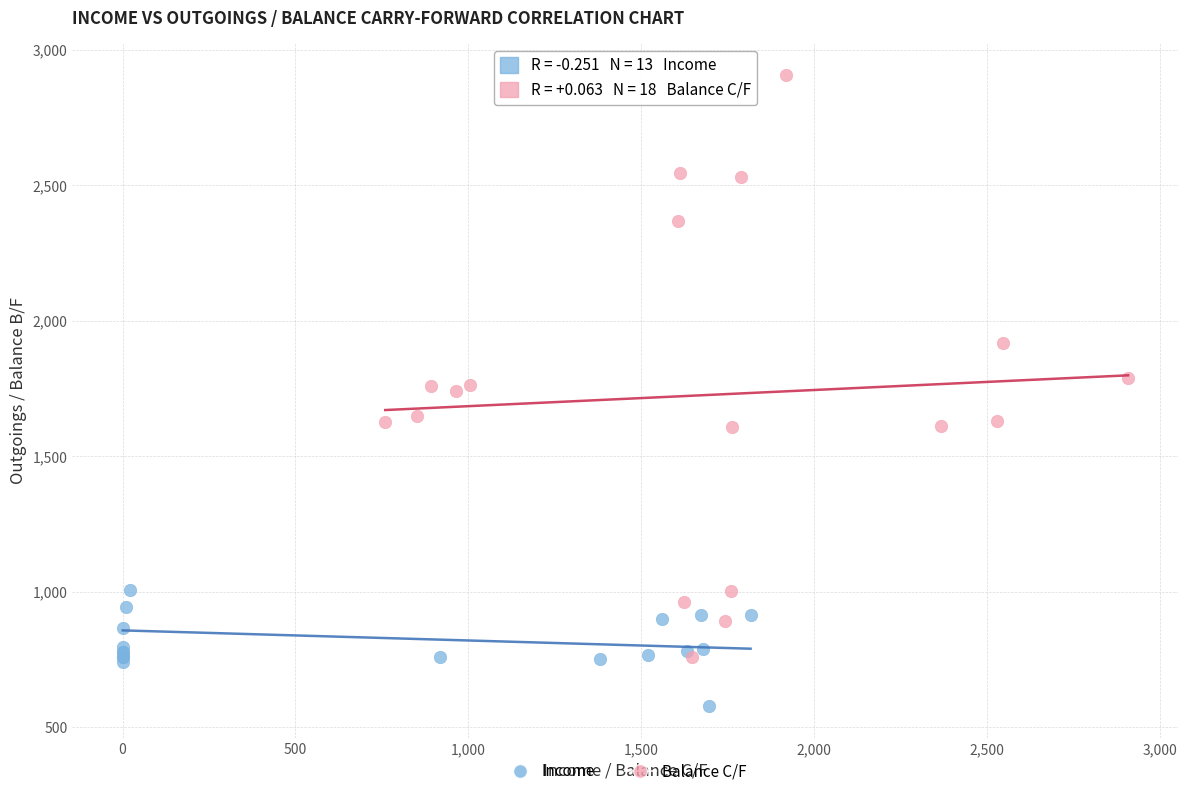

Which series contains the highest Y value?

Balance C/F